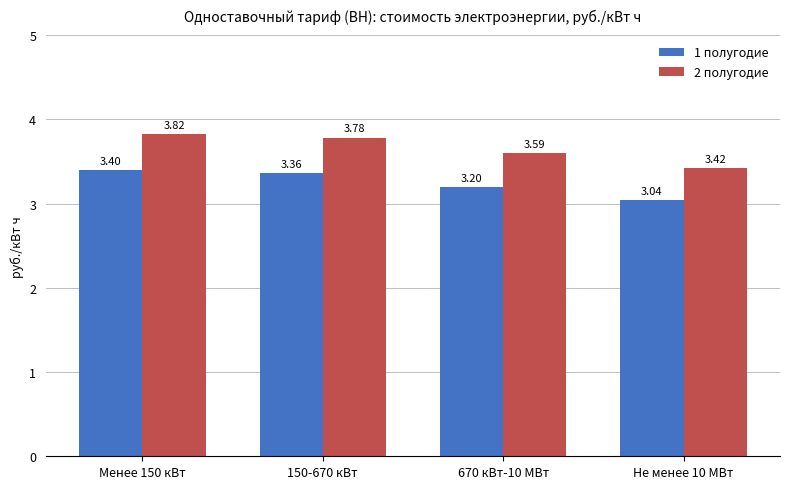

The 1 полугодие series shows 1.7 at 670 кВт-10 МВт. True or false?

False